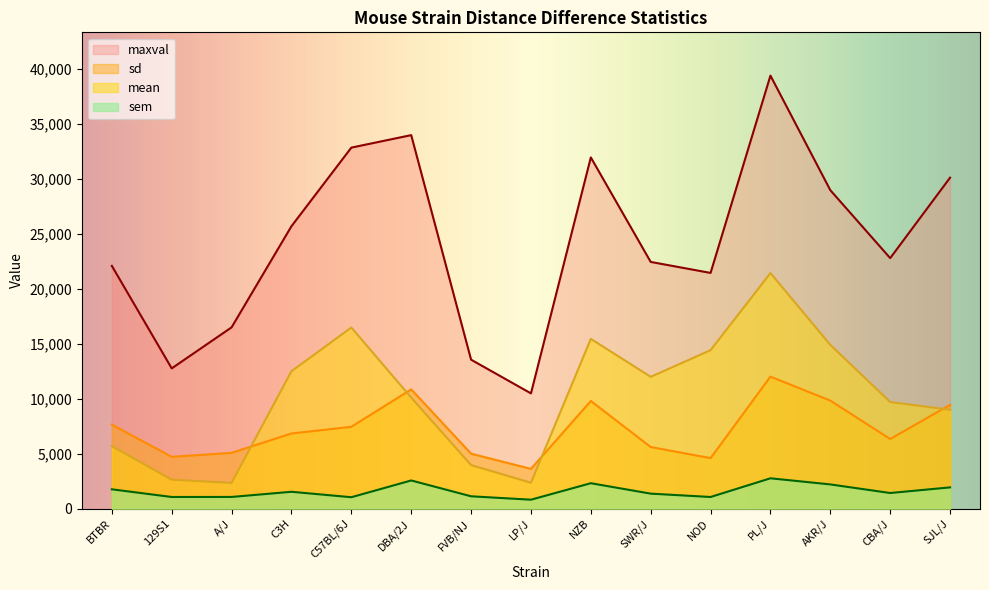

The sem series shows 1752 at BTBR. True or false?

True